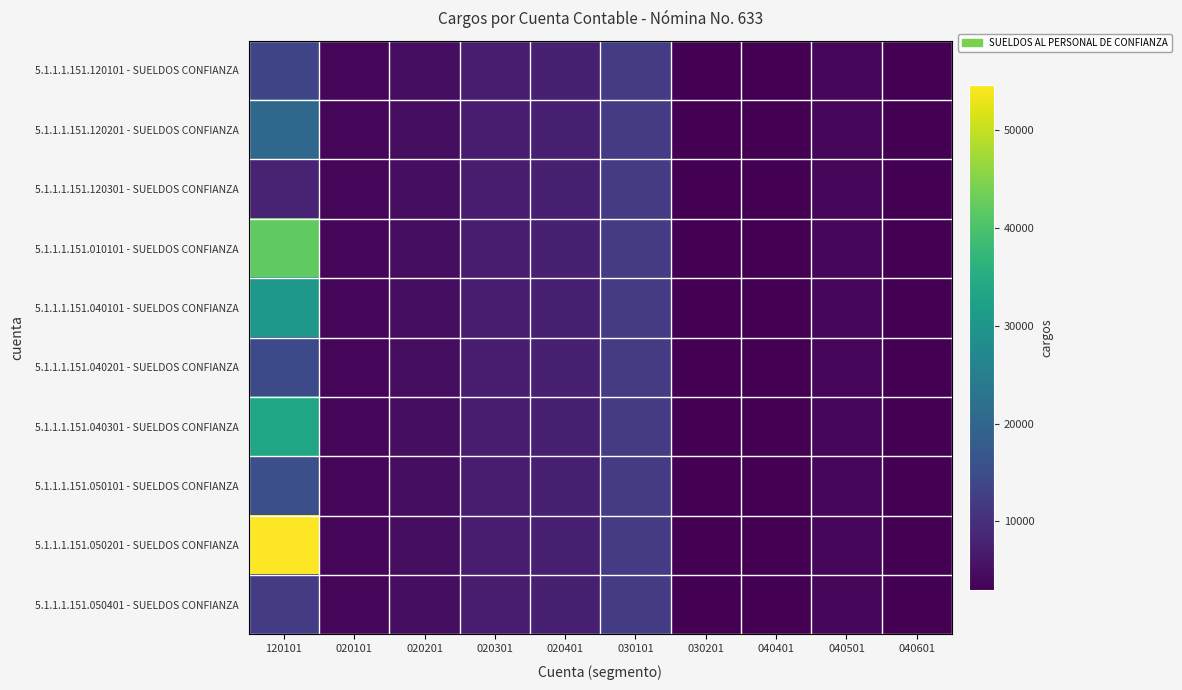

What is the smallest value displayed?

3000.0